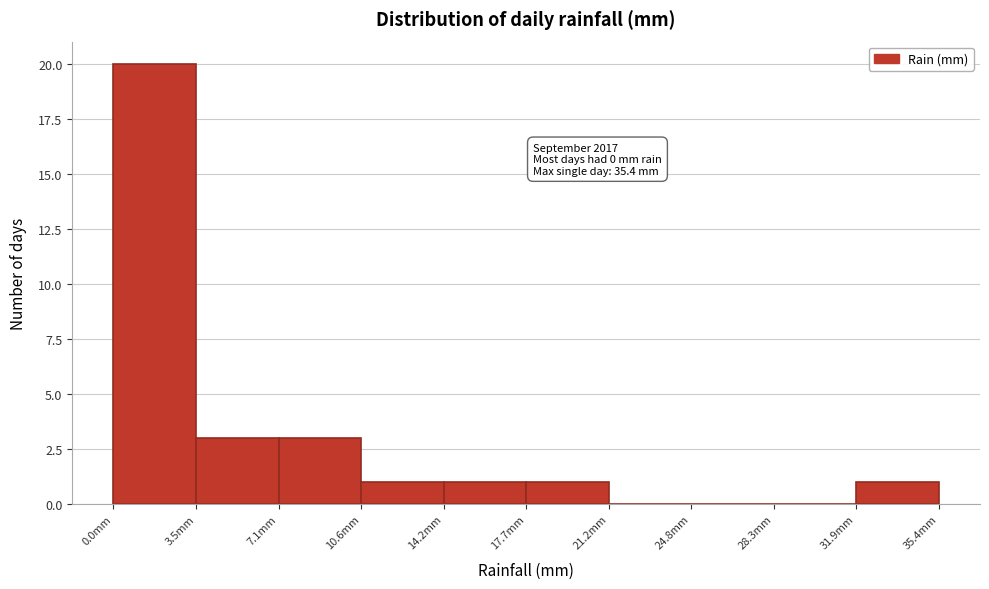

Over which range of the x-axis is the bar tallest?

0.0 to 3.5